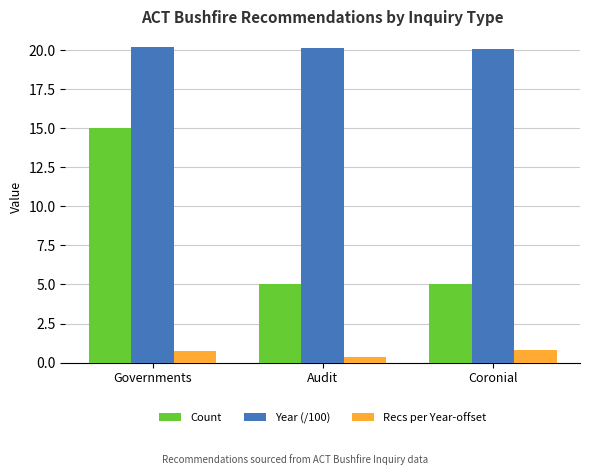

What is the difference between the maximum and minimum values in the Count series?

10.0